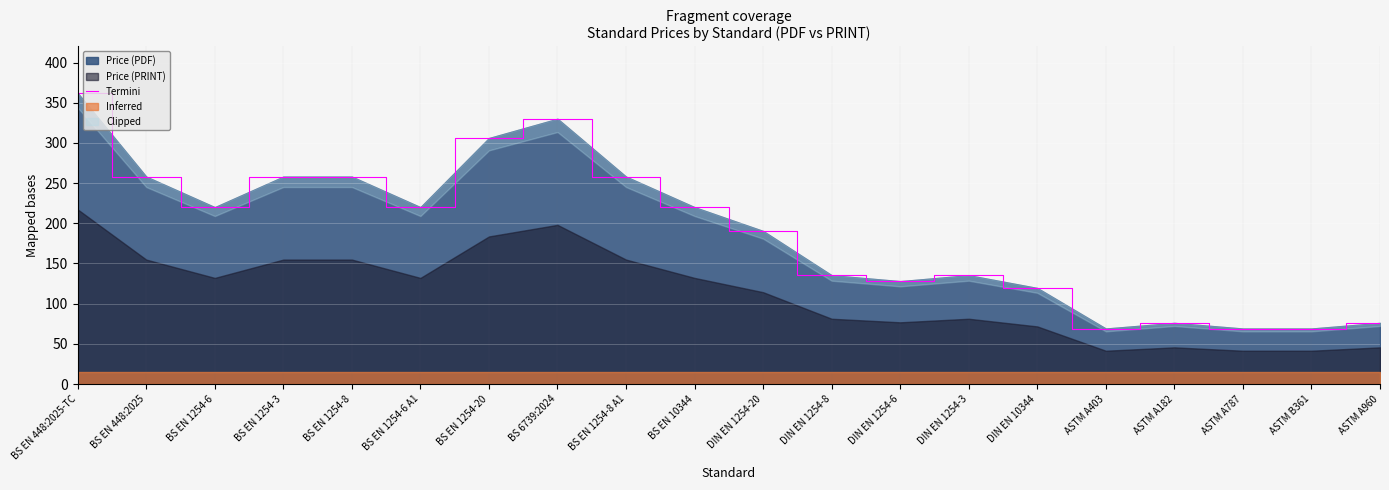

What is the smallest value displayed?

69.0